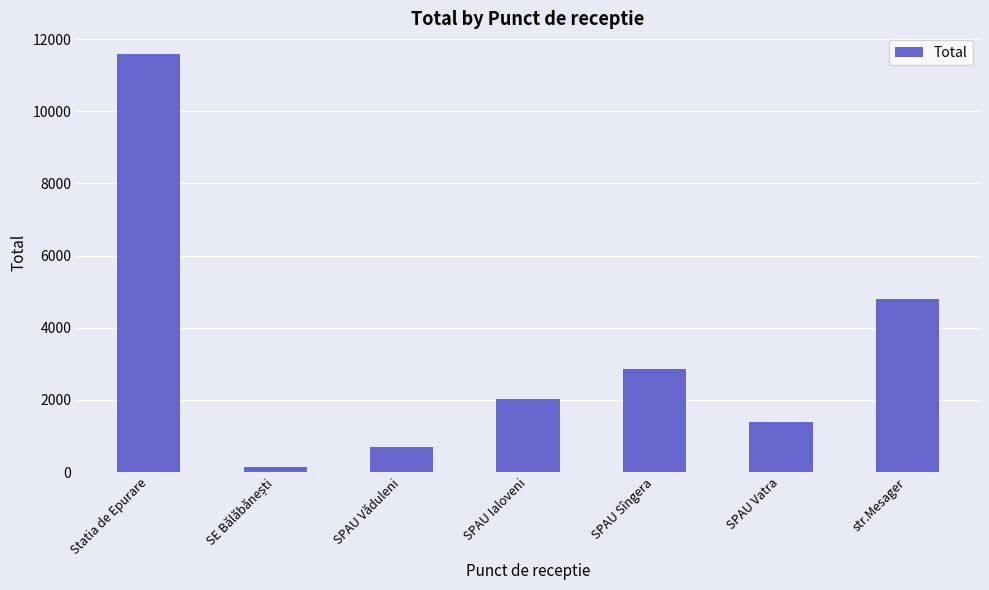

Where is the data nearest to the value 5856?

str.Mesager